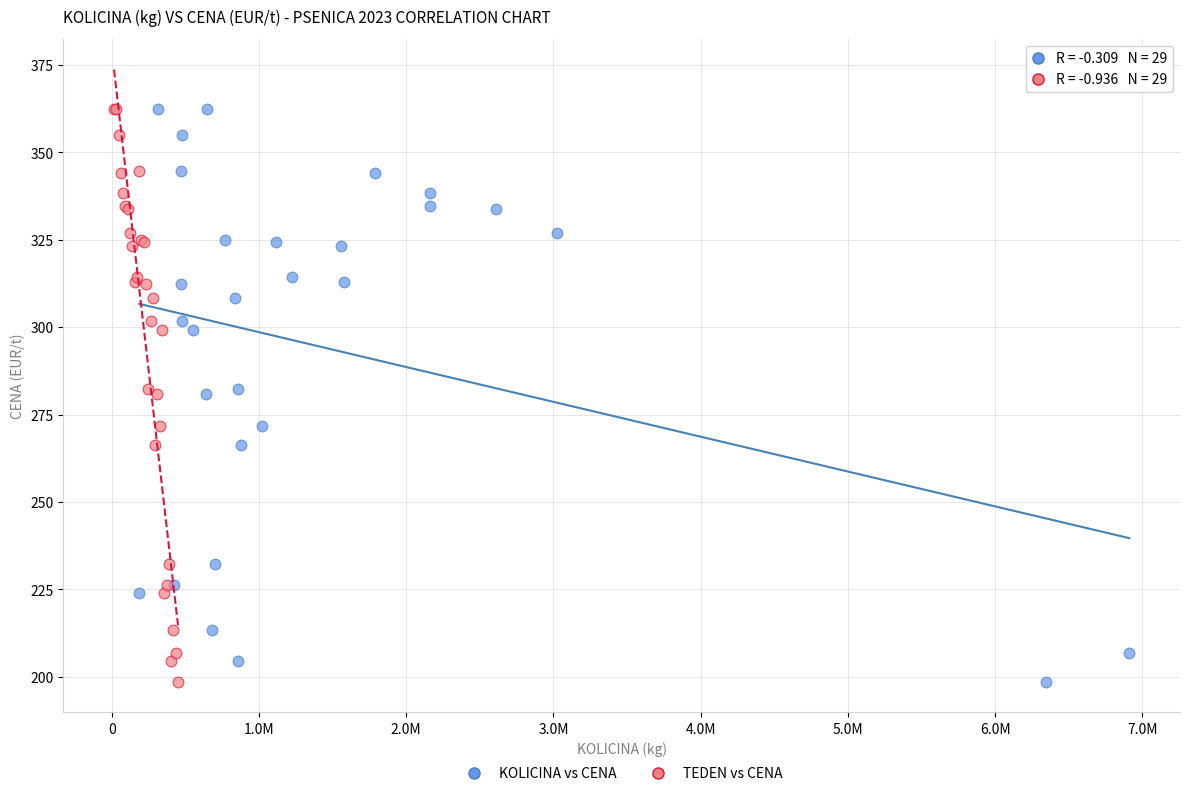

What are all the series names shown in the legend?

KOLICINA vs CENA, TEDEN vs CENA